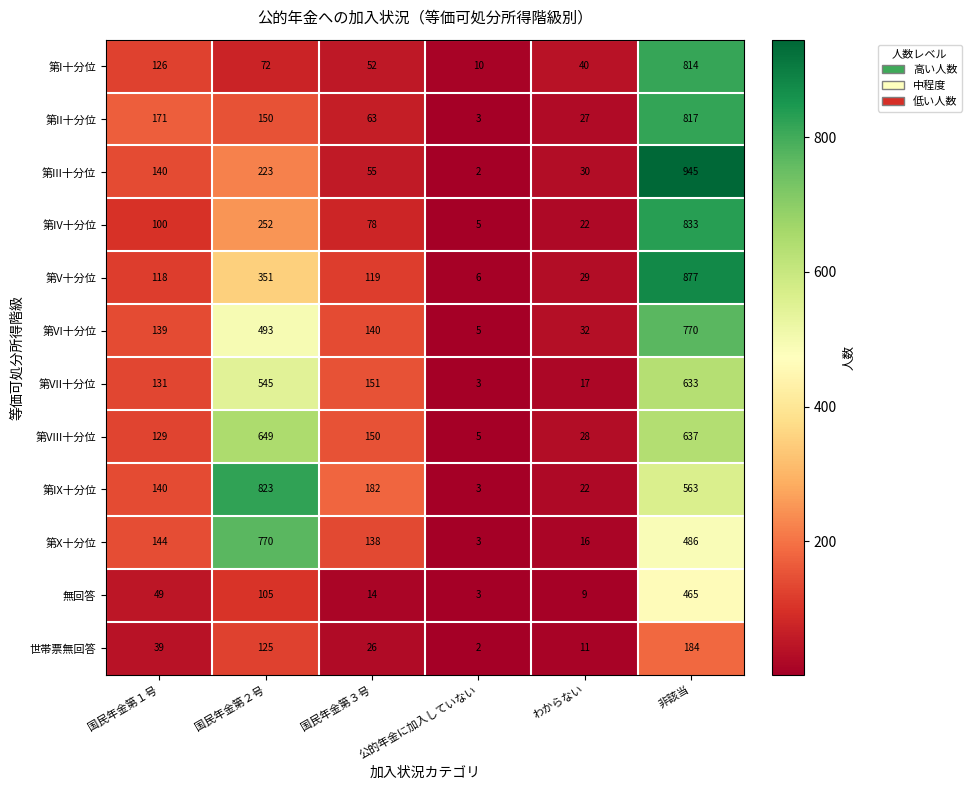

Which series has the largest range (max minus min)?

第III十分位